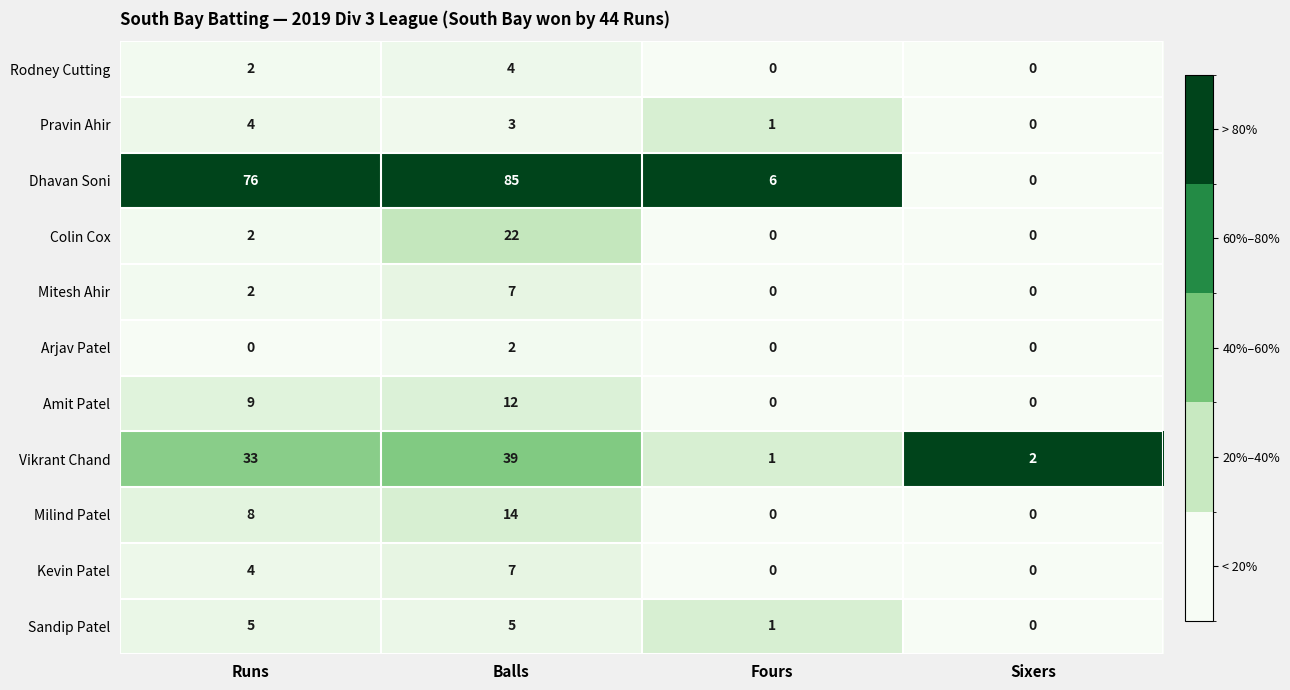

At which category is the sum across all series the highest?

Balls